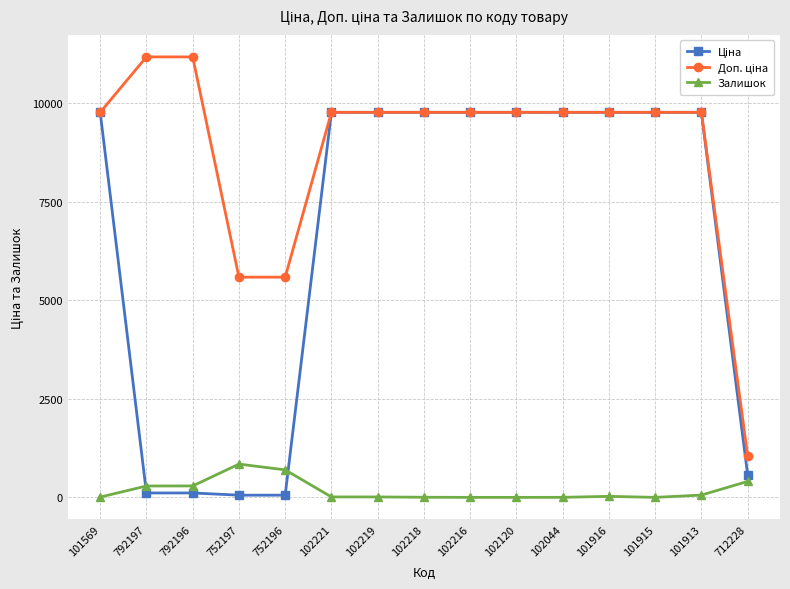

What is the spread (max minus min) of values at 101569?

9768.5